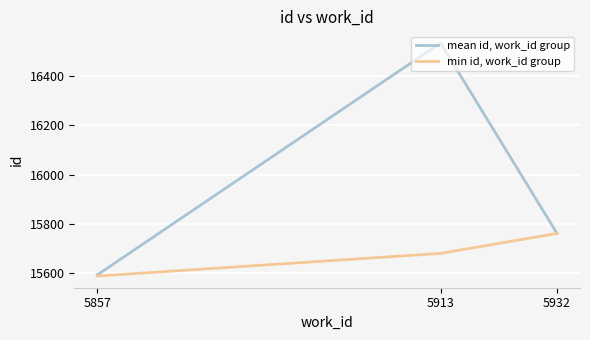

Which series has the largest range (max minus min)?

mean id, work_id group